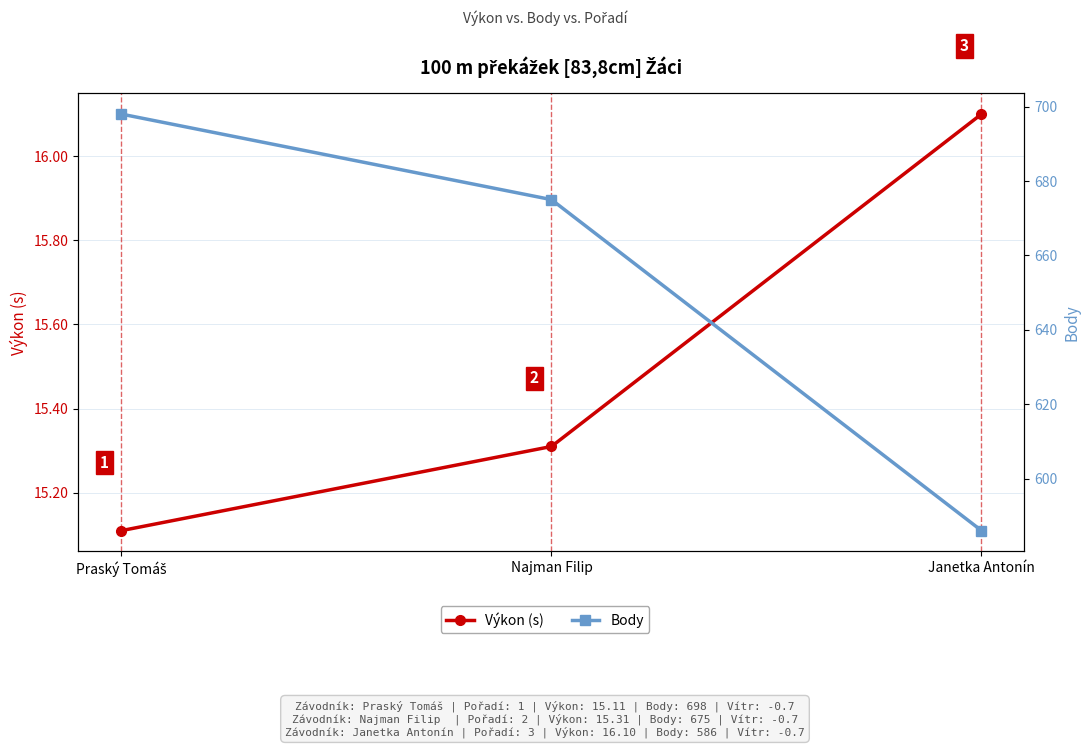

What are all the series names shown in the legend?

Výkon (s), Body